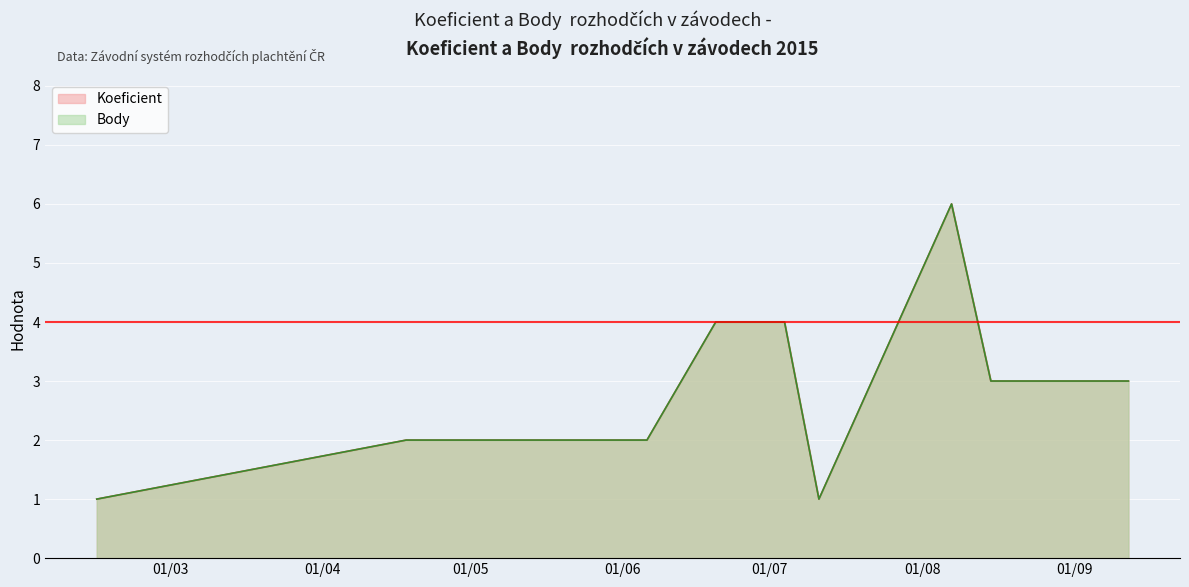

In Koeficient, how many points are lower than both neighbors (excluding endpoints)?

1